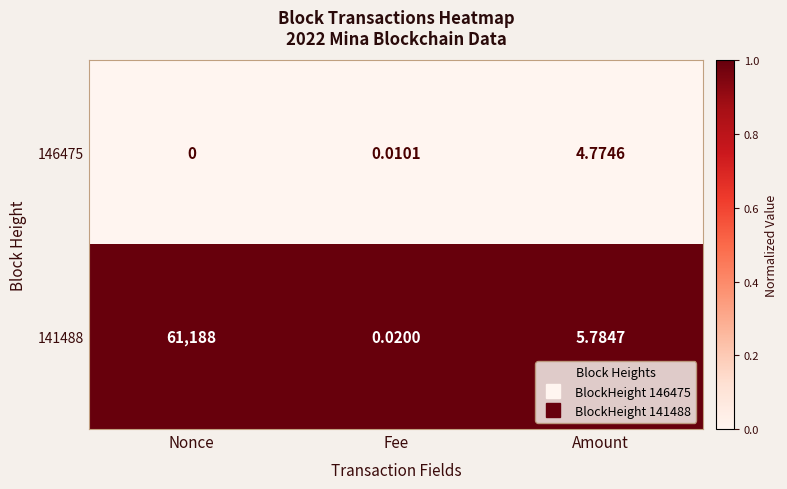

How many series are shown in this chart?

2